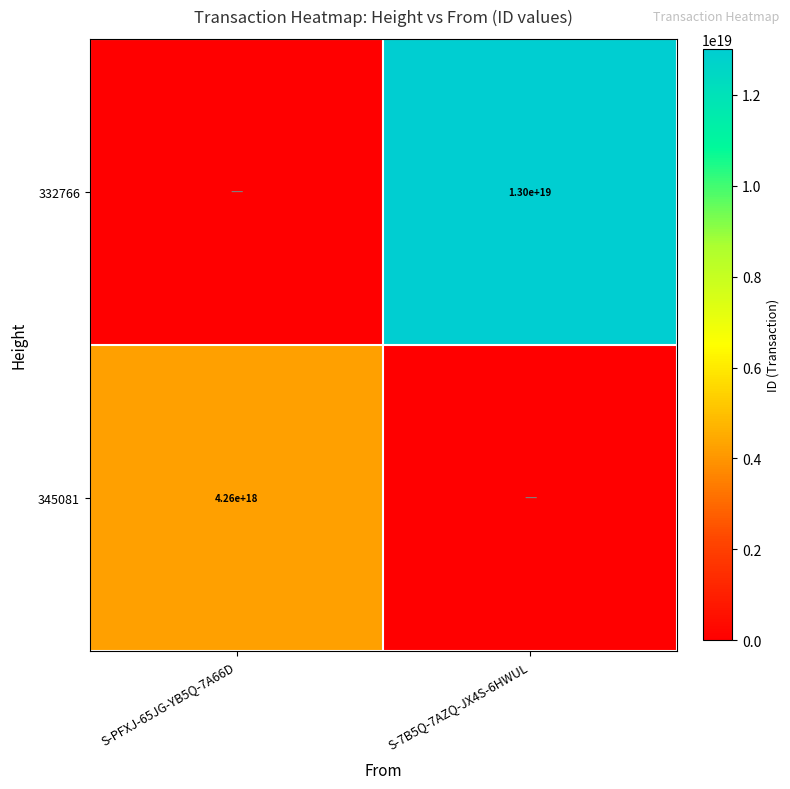

Is it true that 332766 equals 21185508070318039040 at S-7B5Q-7AZQ-JX4S-6HWUL?

False